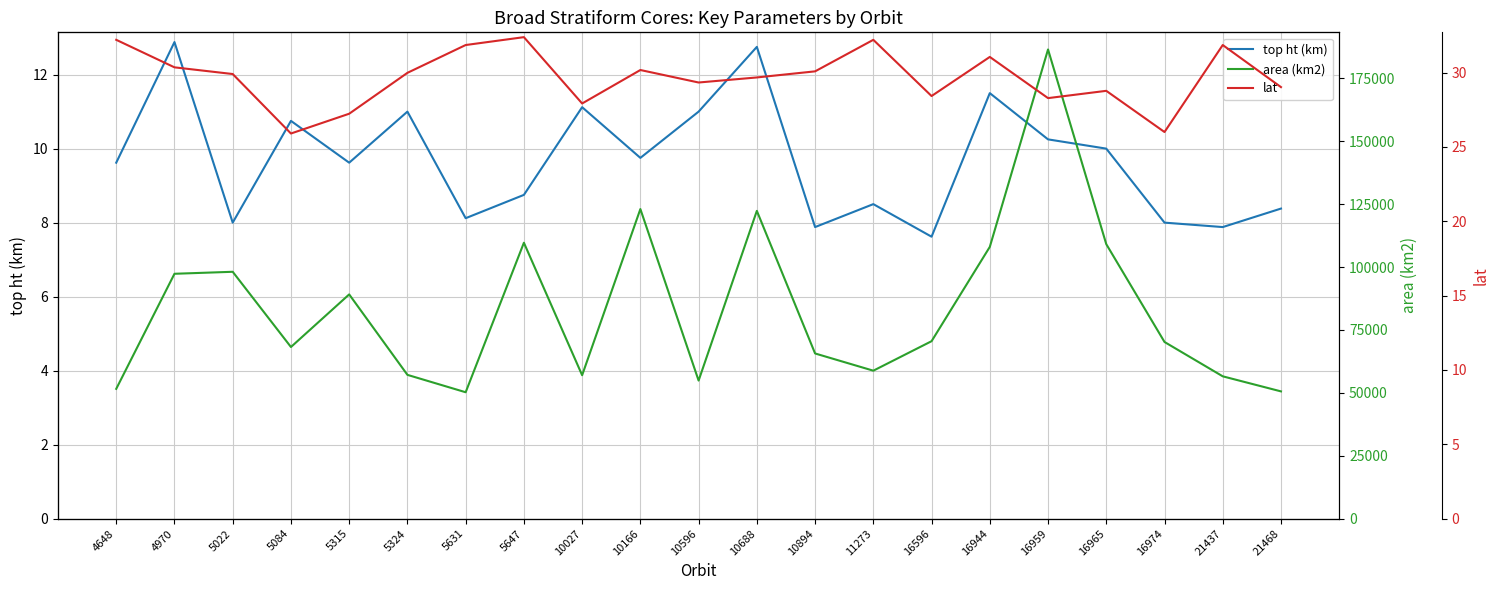

Reading left to right, transcribe all the data shown in this chart.

top ht (km): 9.6	12.9	8.0	10.8	9.6	11.0	8.1	8.8	11.1	9.8	11.0	12.8	7.9	8.5	7.6	11.5	10.2	10.0	8.0	7.9	8.4
area (km2): 51580.6	97309.0	98101.8	68208.2	89110.9	57140.6	50228.9	109645.4	56999.3	123029.0	54869.7	122305.7	65642.7	58799.8	70515.8	107992.8	186447.8	109079.7	70206.2	56556.8	50570.6
lat: 32.2	30.4	29.9	25.9	27.2	30.0	31.9	32.4	27.9	30.2	29.3	29.7	30.1	32.2	28.4	31.1	28.3	28.8	26.0	31.9	29.0